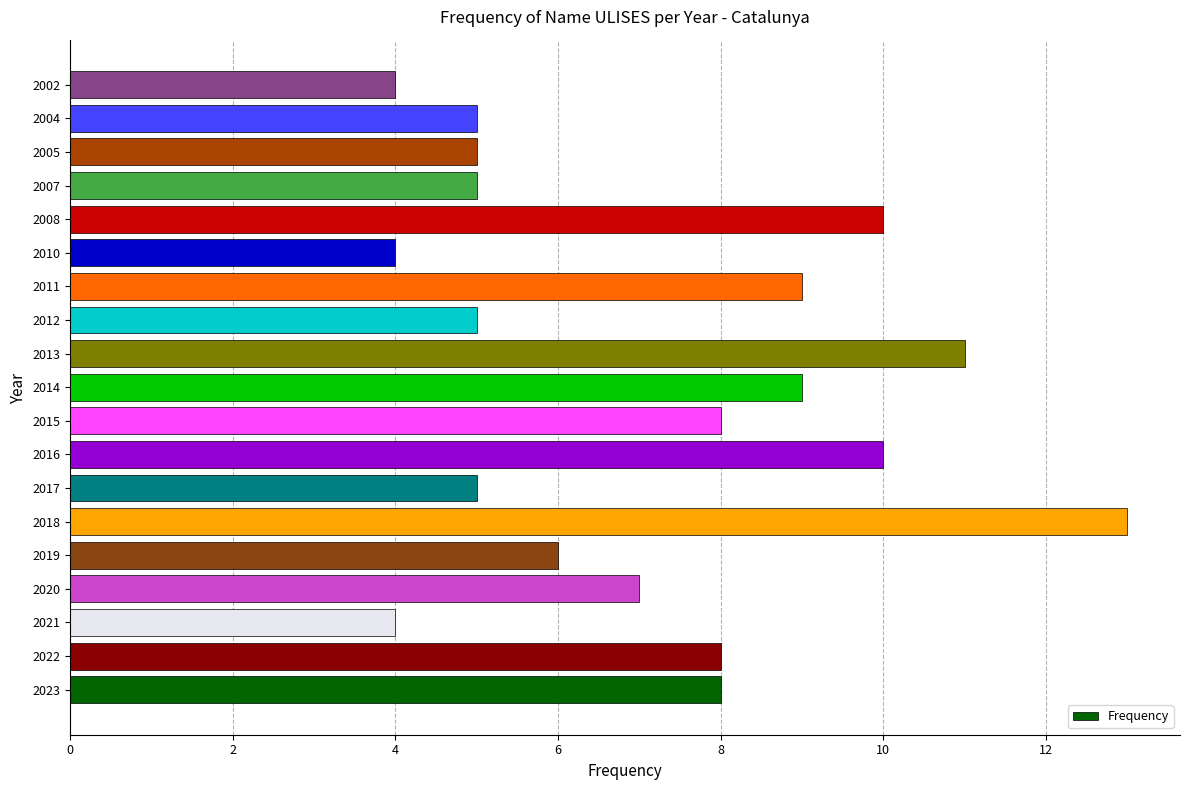

What is the difference between the maximum and minimum values?

9